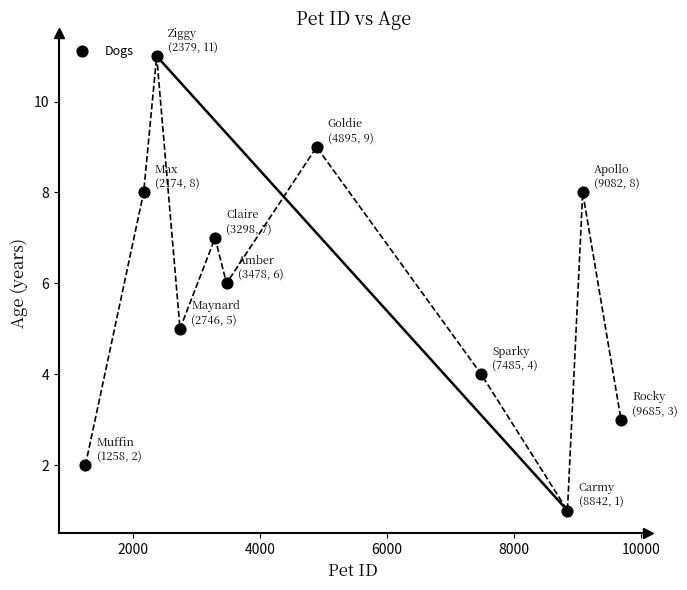

What is the range of Y values (max minus min)?

10